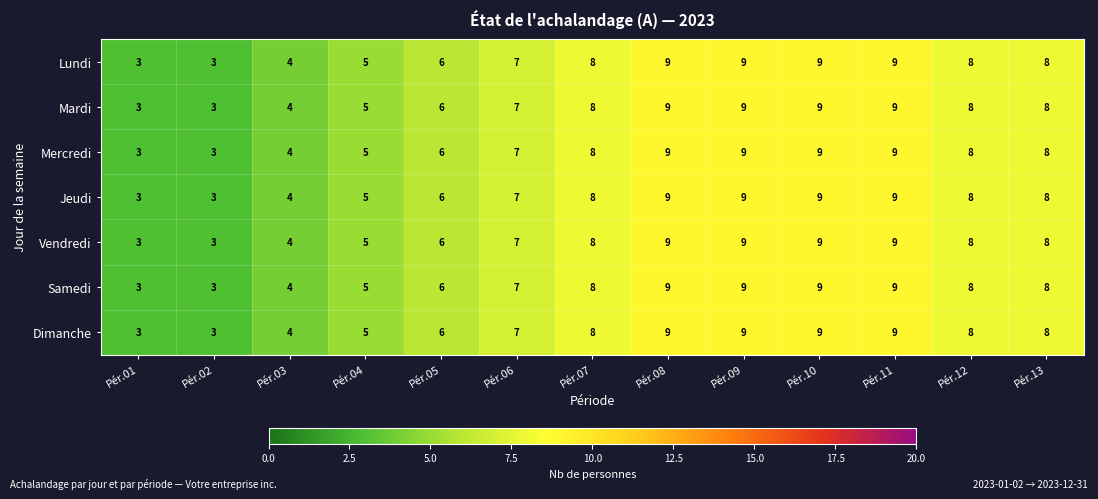

How many Vendredi values are between 5 and 9?

10